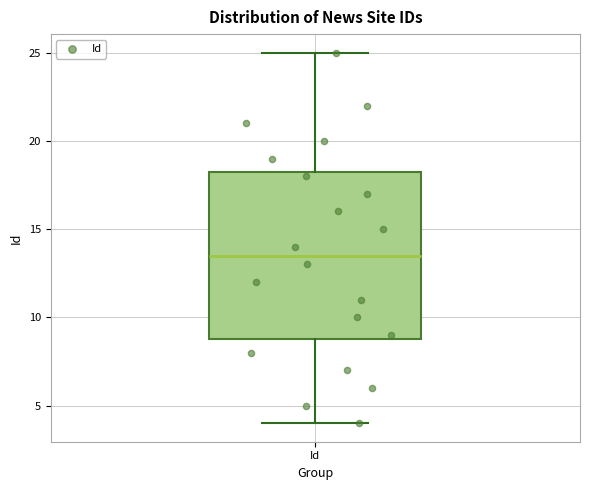

Where does the median line of the box for Id sit on the y-axis? The values are not printed on the chart, so give them approximately, as read against the axis.

13.5